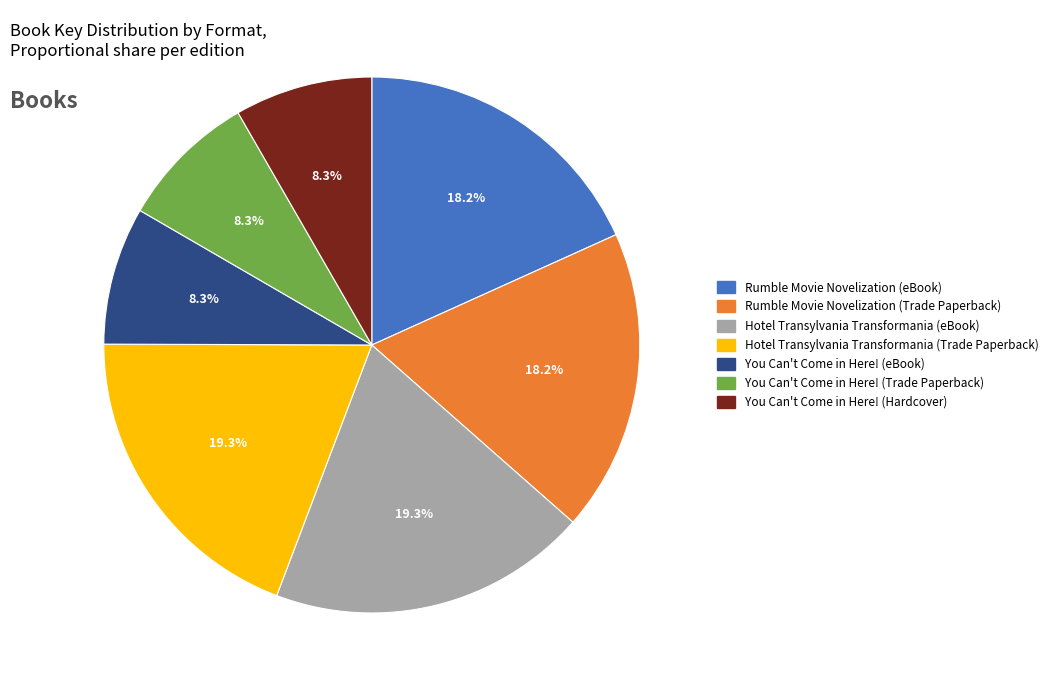

Is Rumble Movie Novelization (eBook) the majority of the pie?

No